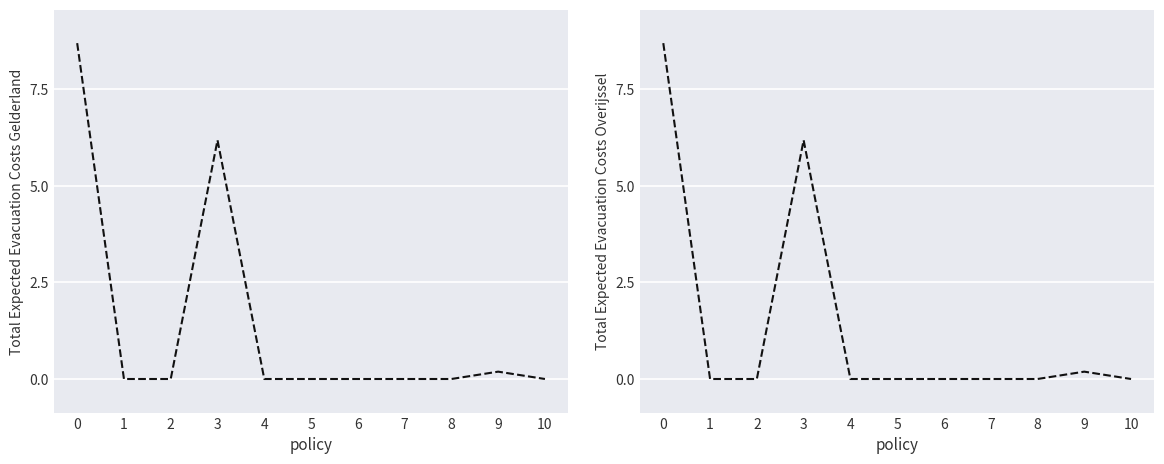

Rank the categories by value from highest to lowest.

0, 3, 9, 1, 2, 4, 5, 6, 7, 8, 10